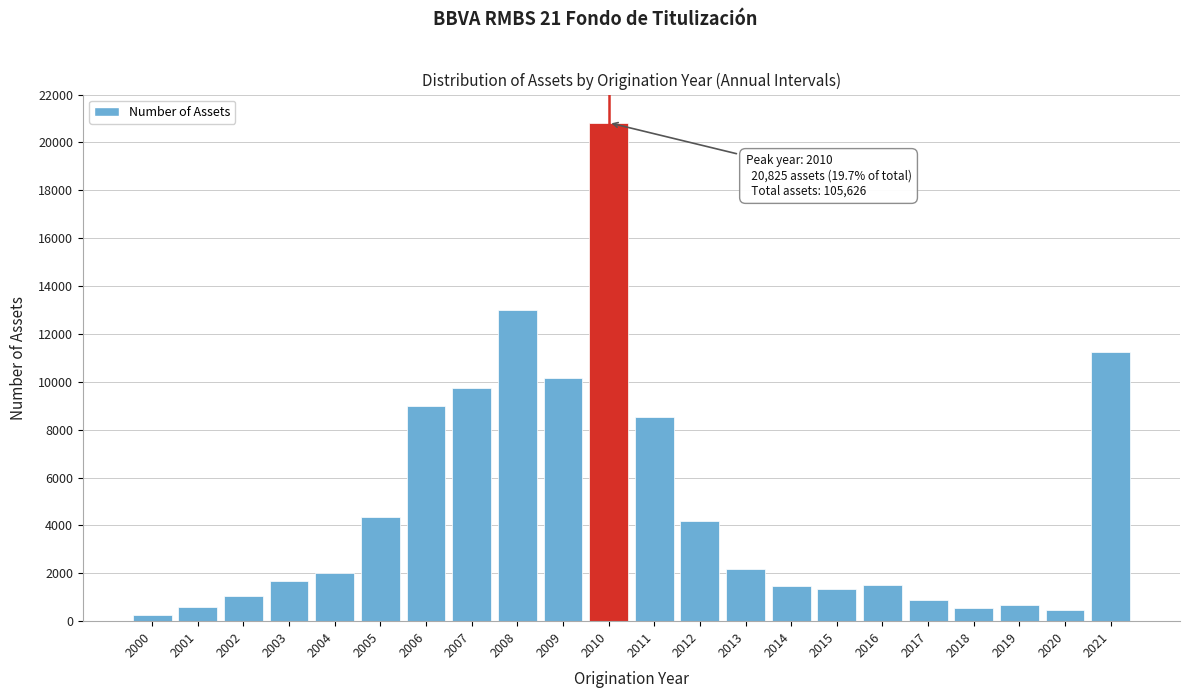

What is the average value?

4801